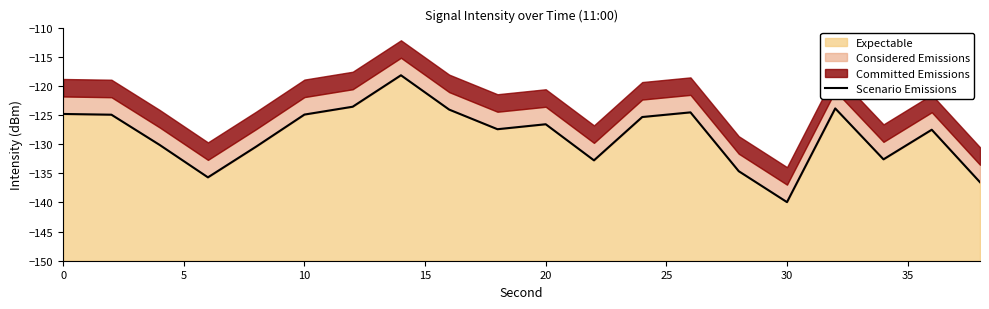

What is the greatest value displayed?

-118.2